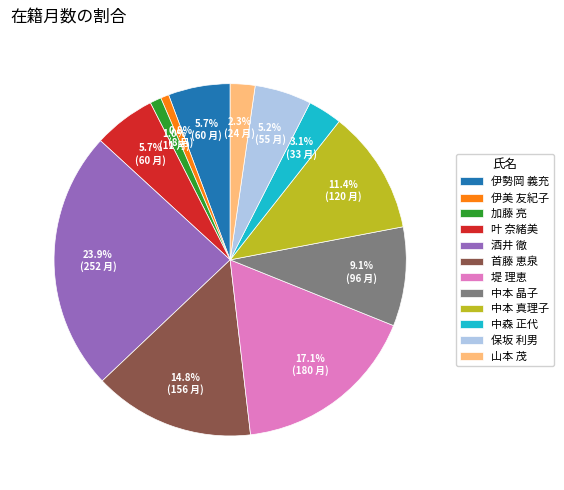

What percentage is NOT represented by 首藤 恵泉?

85.2%